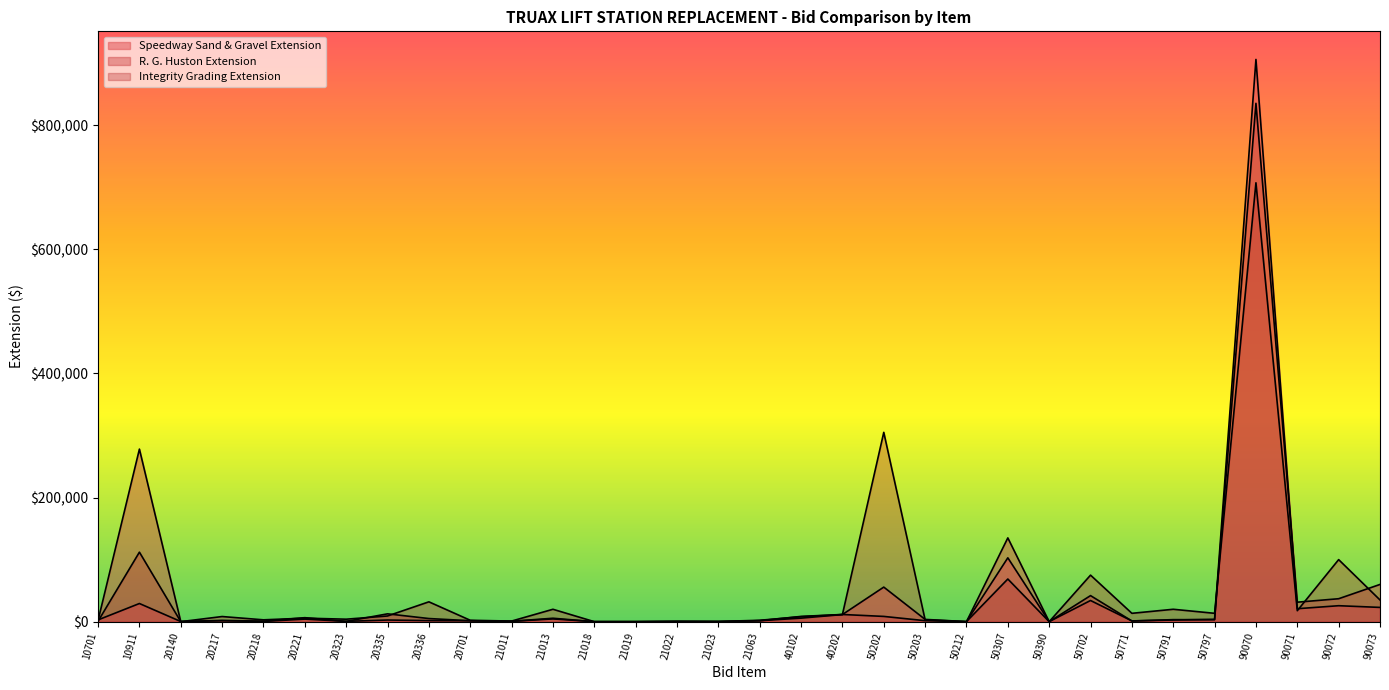

How many values in the Integrity Grading Extension series exceed 8300?

15